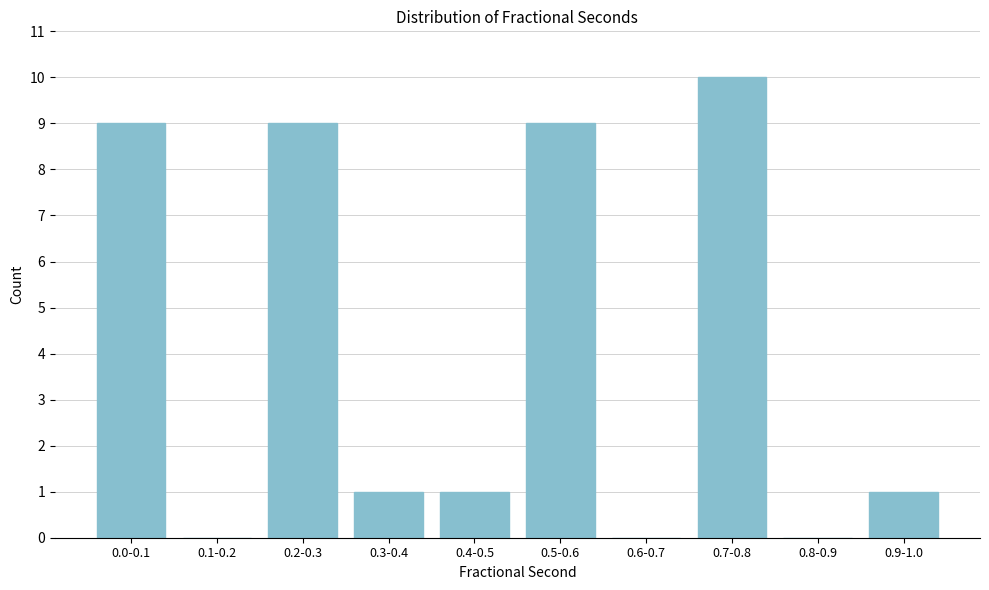

Reading left to right, transcribe all the data shown in this chart.

0.0-0.1=9	0.1-0.2=0	0.2-0.3=9	0.3-0.4=1	0.4-0.5=1	0.5-0.6=9	0.6-0.7=0	0.7-0.8=10	0.8-0.9=0	0.9-1.0=1